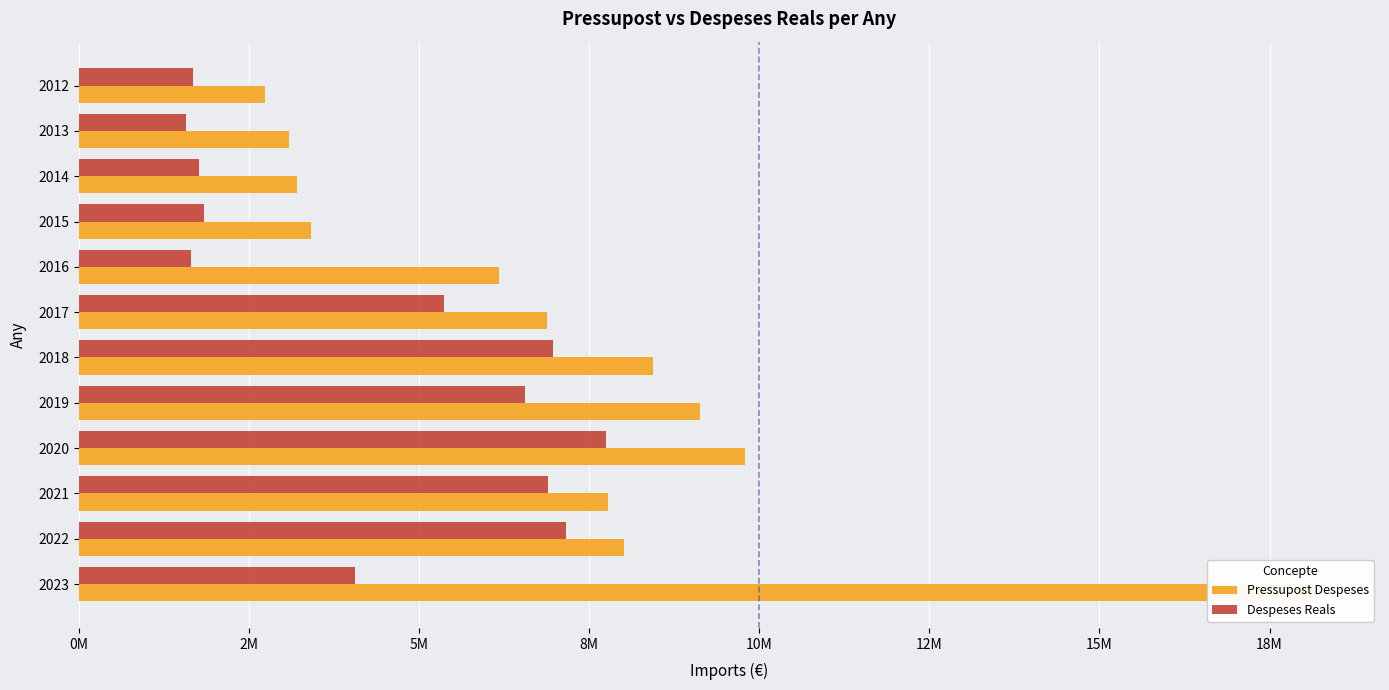

The value of Despeses Reals at 2020 is 4579560.3. True or false?

False